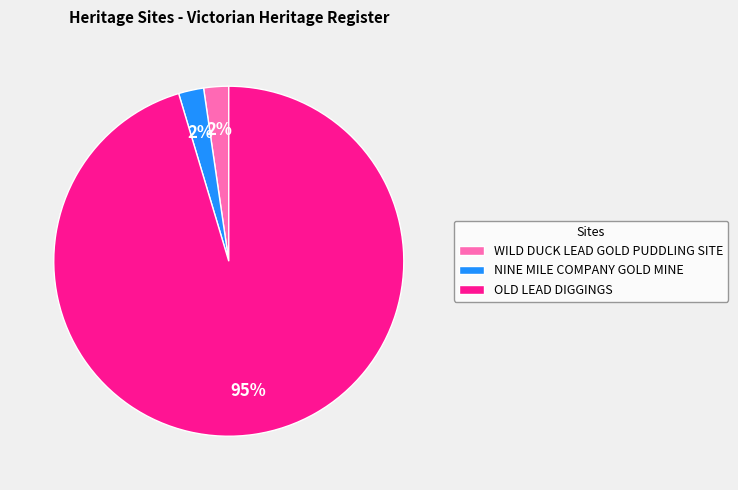

Is it true that NINE MILE COMPANY GOLD MINE is 2% of the pie?

True